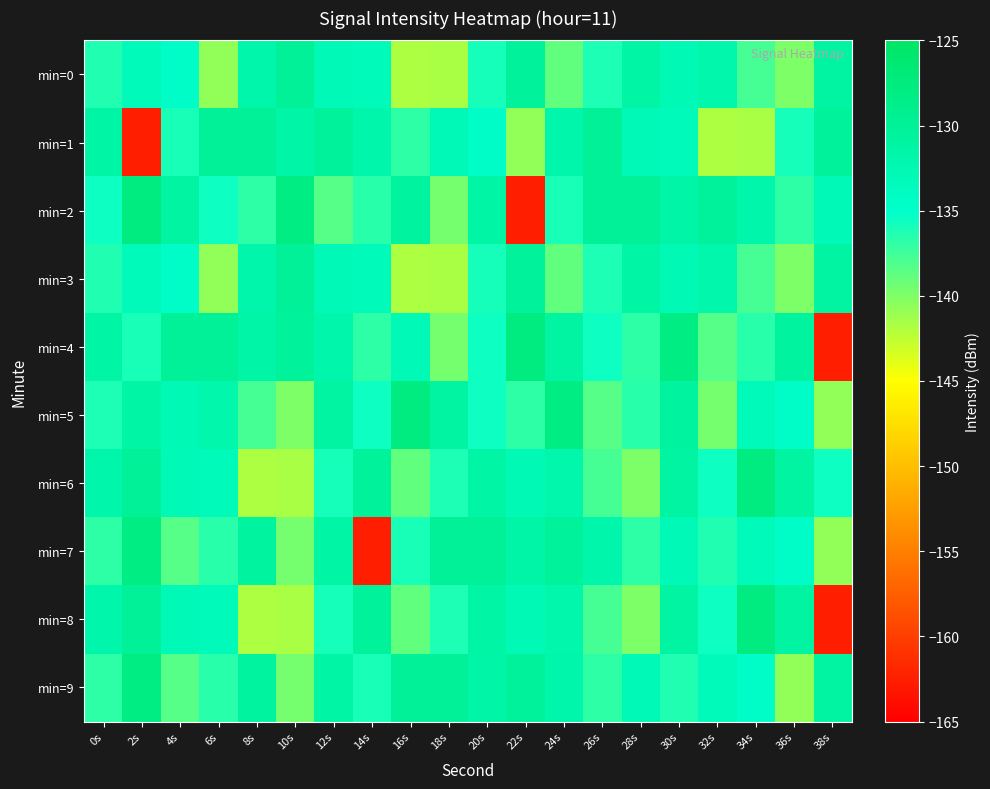

Count the number of data series in this chart.

10